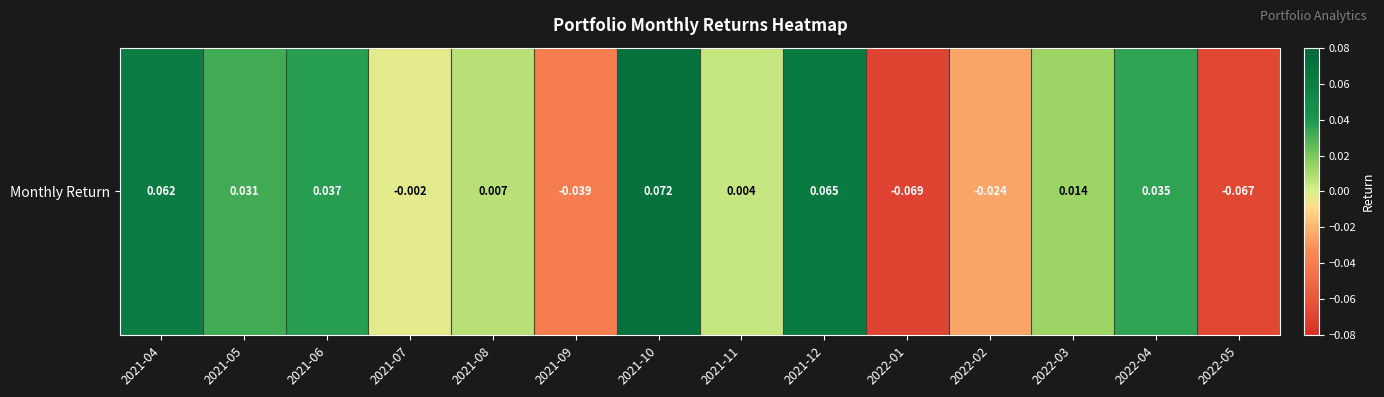

What is the greatest value displayed?

0.1